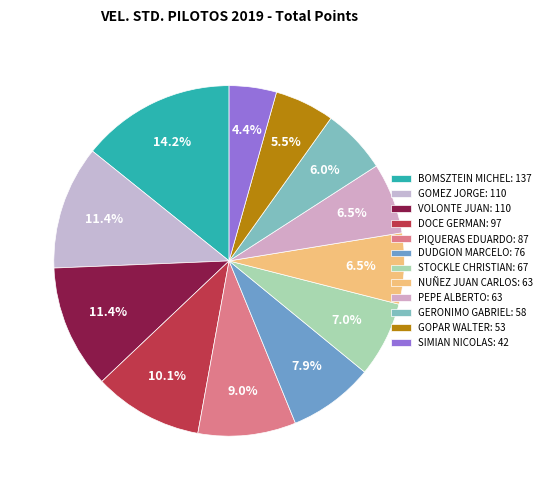

Rank the categories by value from lowest to highest.

SIMIAN NICOLAS, GOPAR WALTER, GERONIMO GABRIEL, NUÑEZ JUAN CARLOS, PEPE ALBERTO, STOCKLE CHRISTIAN, DUDGION MARCELO, PIQUERAS EDUARDO, DOCE GERMAN, GOMEZ JORGE, VOLONTE JUAN, BOMSZTEIN MICHEL